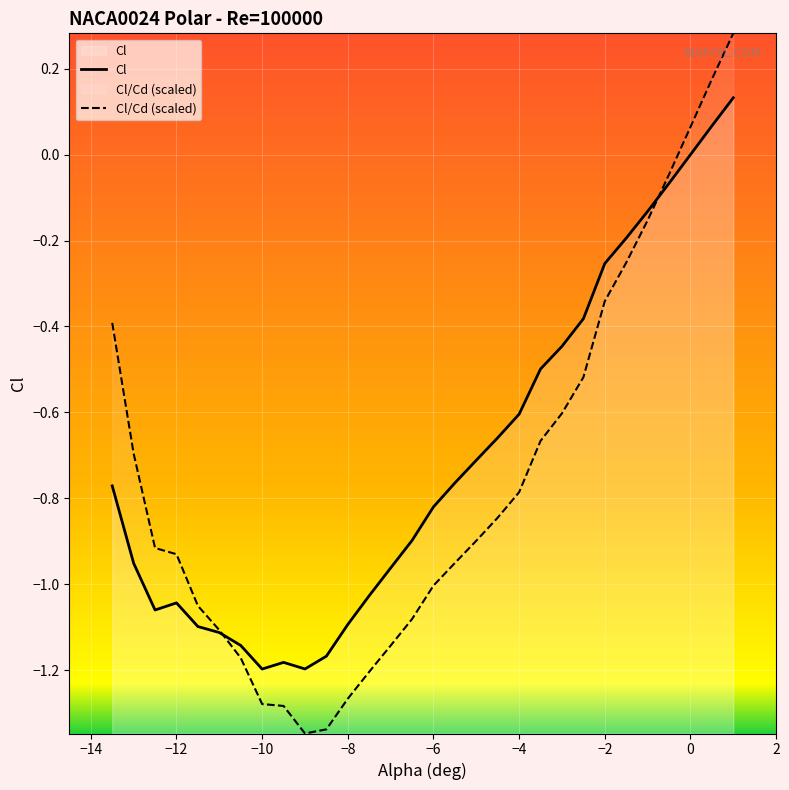

Rank the series at −12 from lowest to highest value.

Cl, Cl/Cd (scaled)